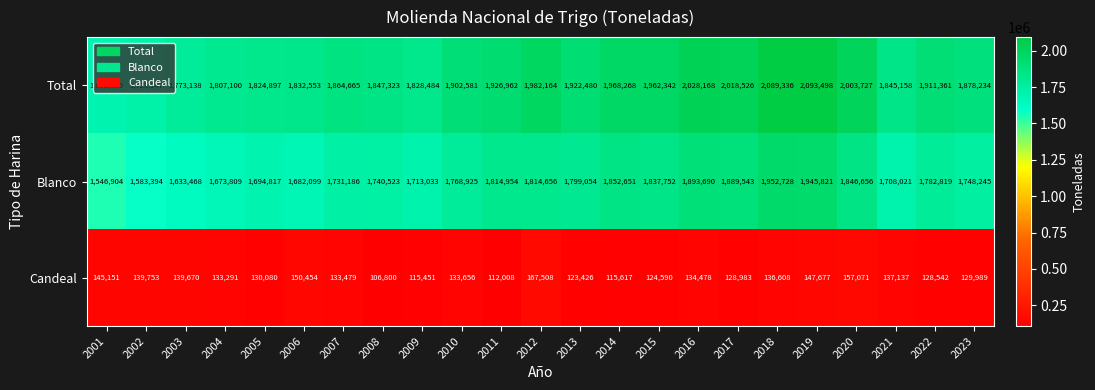

What is the total value across all series at 2021?

3690316